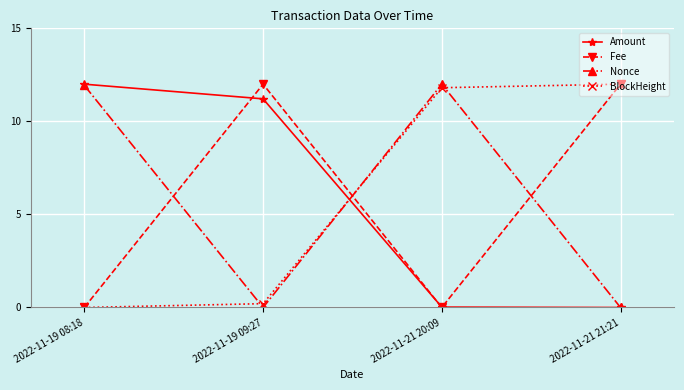

What is the total value across all series at 2022-11-19 08:18?

23.9